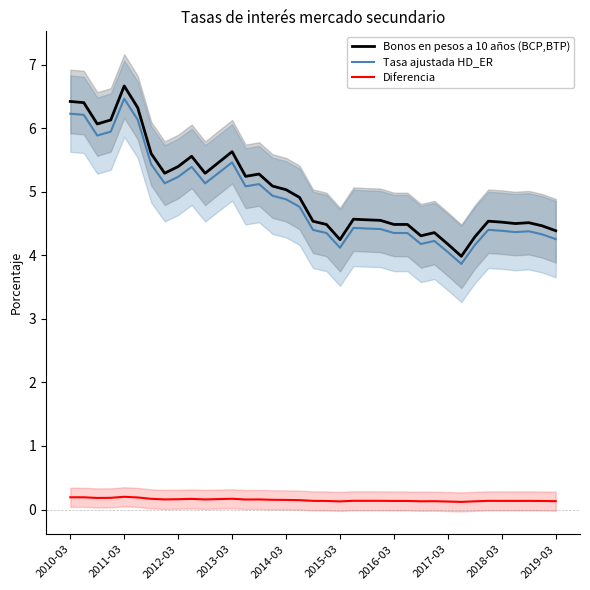

What is the value of the Tasa ajustada HD_ER point at the 13th from the left?

5.5